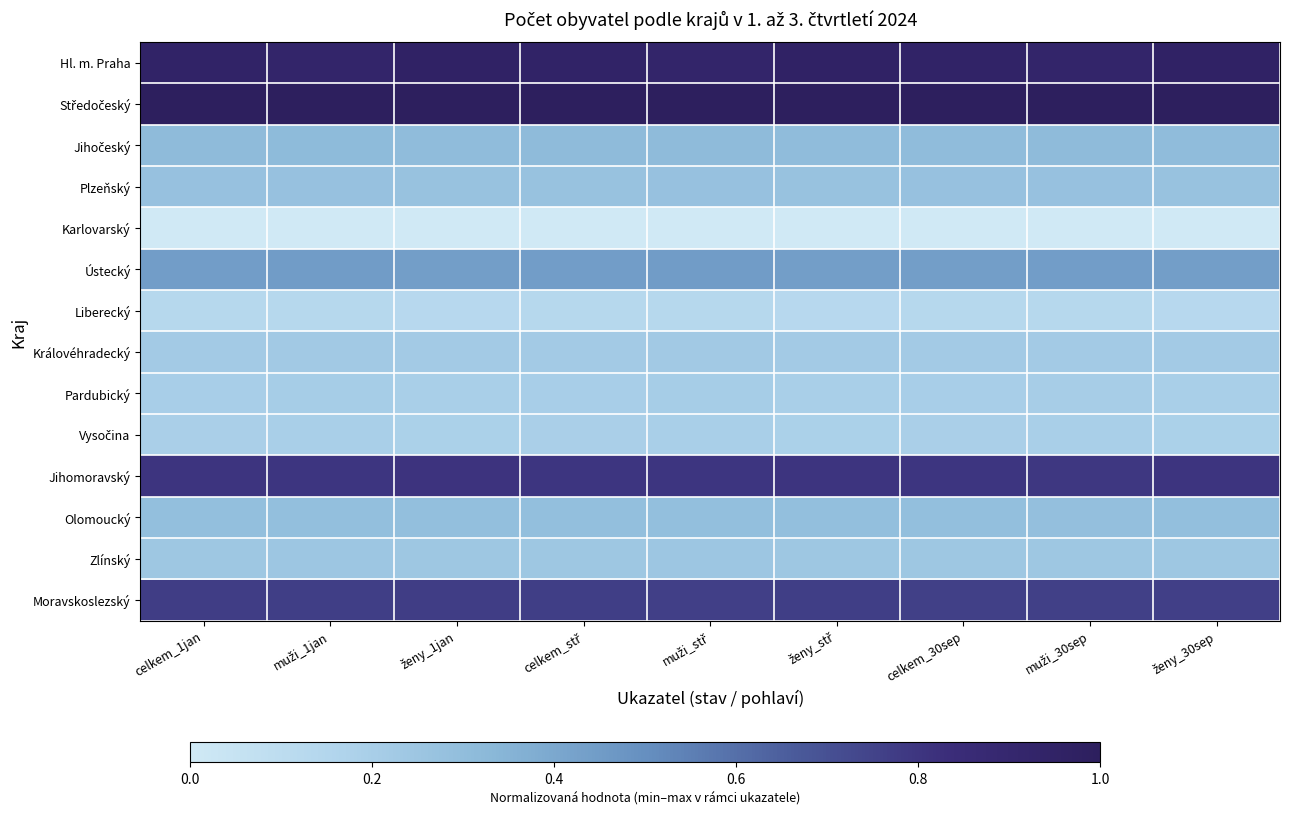

Between ženy_1jan and celkem_stř, which series saw the biggest shift?

Hl. m. Praha